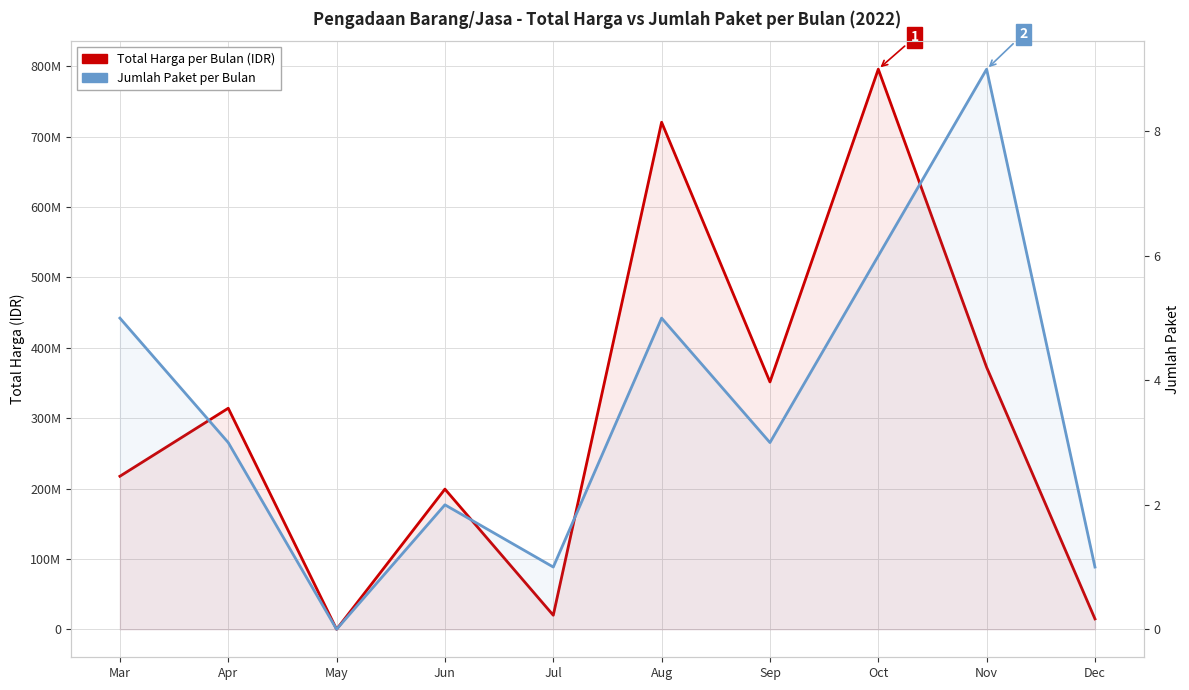

Which series has the largest total across all categories?

Total Harga per Bulan (IDR)